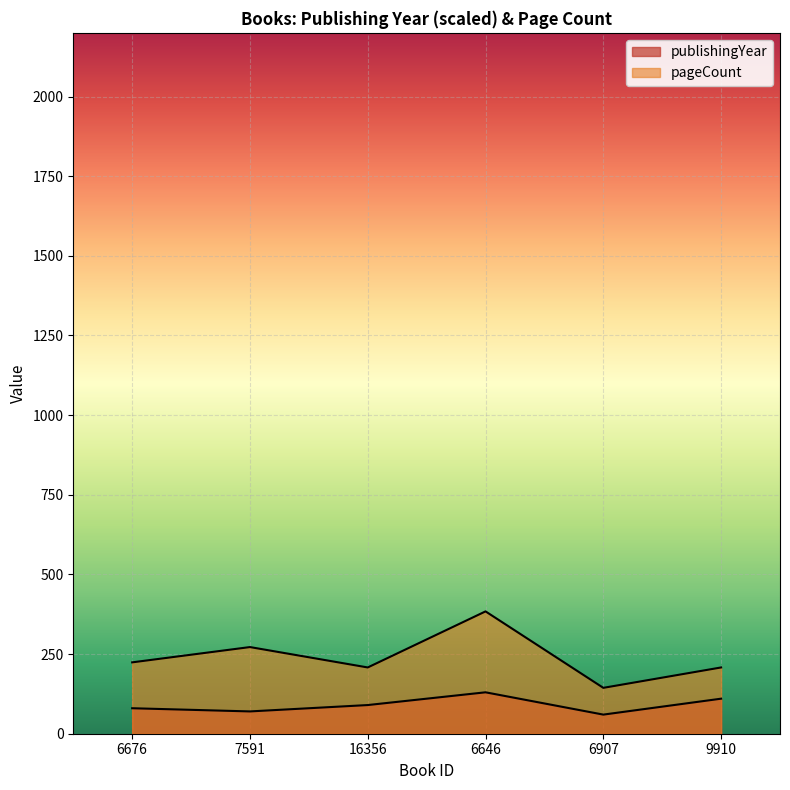

Rank the series by their maximum value, from highest to lowest.

pageCount, publishingYear